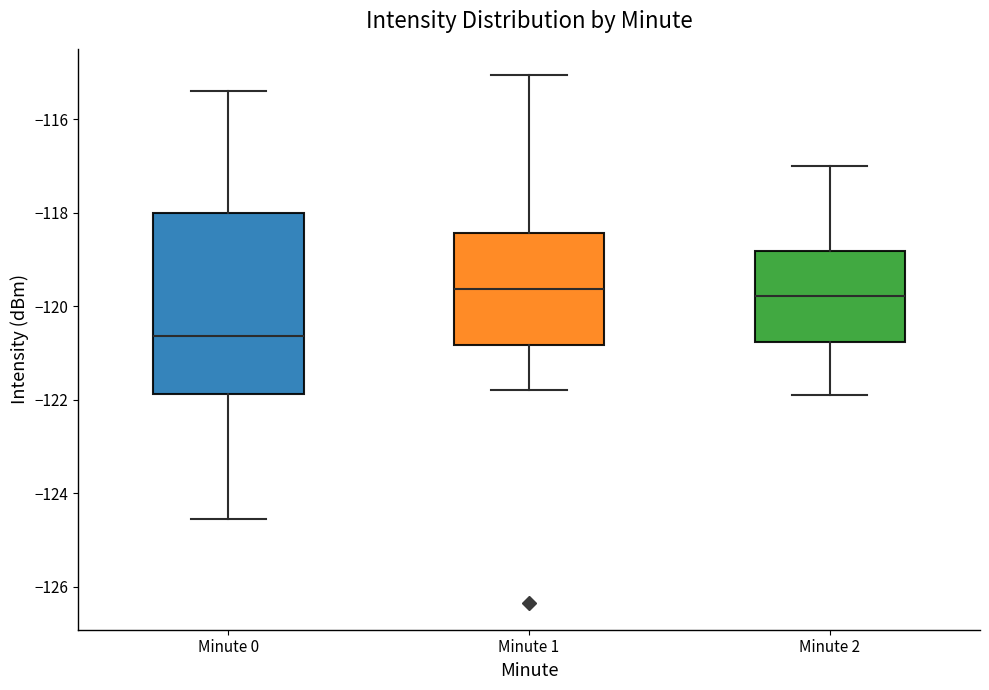

Reading left to right, transcribe this box plot: for each box, give where its median line is, the range the box spans, and where its two whiskers end, as read against the y-axis. The values are not printed on the chart, so give them approximately, as read against the axis.

Minute 0: median -120.6, box -121.8 to -118.0, whiskers -124.6 to -115.4
Minute 1: median -119.6, box -120.8 to -118.4, whiskers -121.8 to -115.0
Minute 2: median -119.8, box -120.8 to -118.8, whiskers -122.0 to -117.0